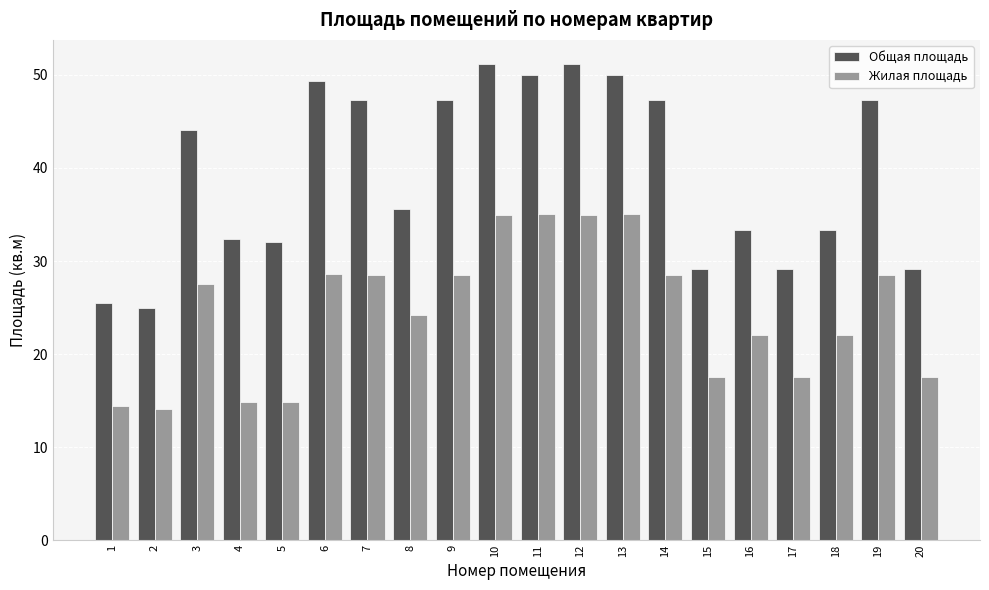

What is the total value across all series at 10?

86.1